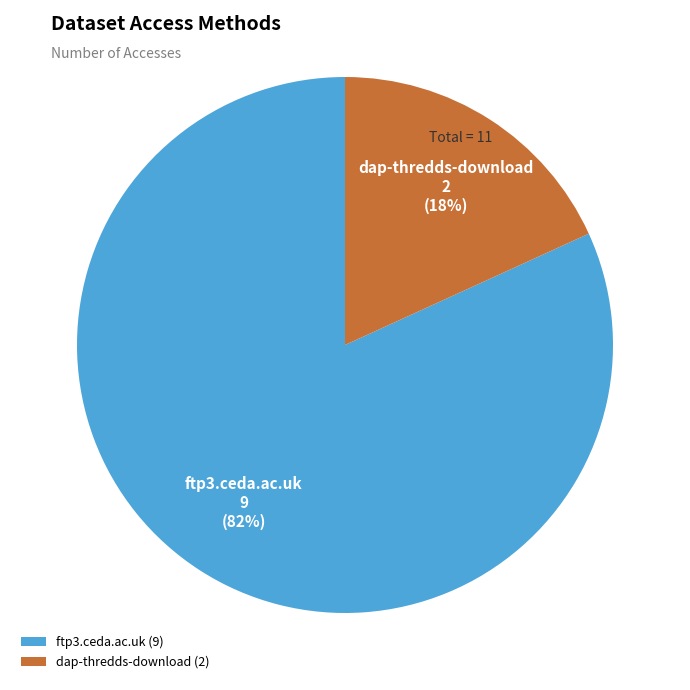

Rank the categories by value from lowest to highest.

dap-thredds-download, ftp3.ceda.ac.uk